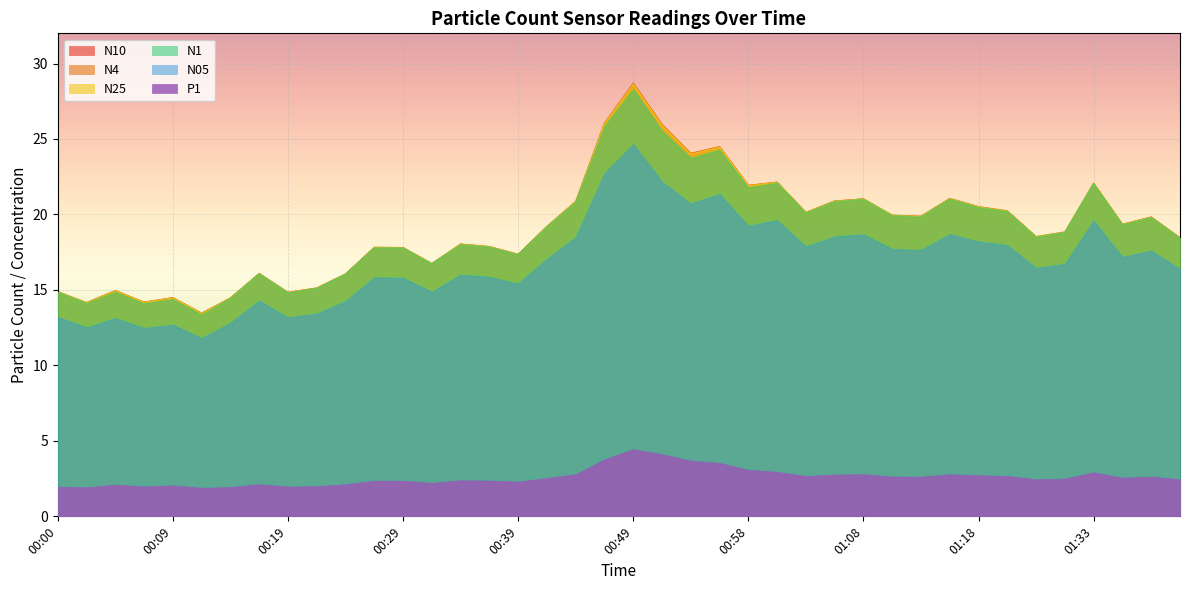

Read the N25 value at 01:03.

20.1